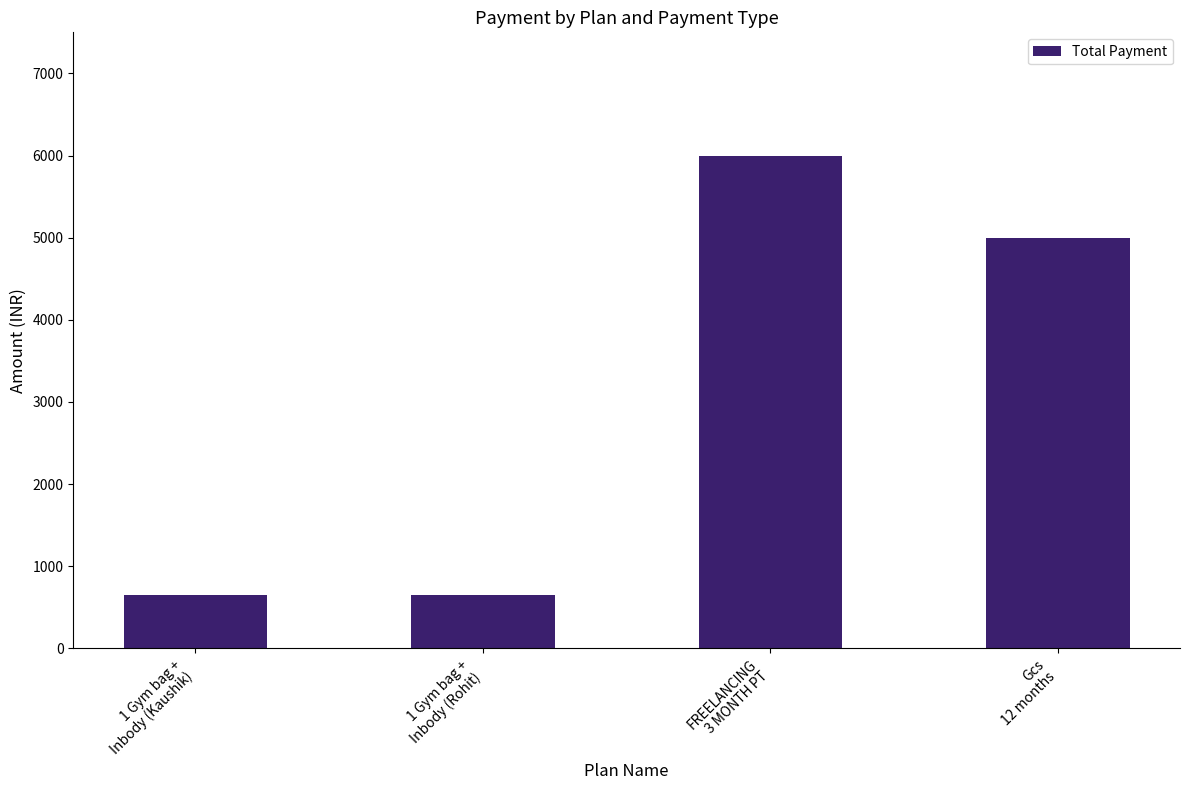

What is the minimum value shown in the chart?

650